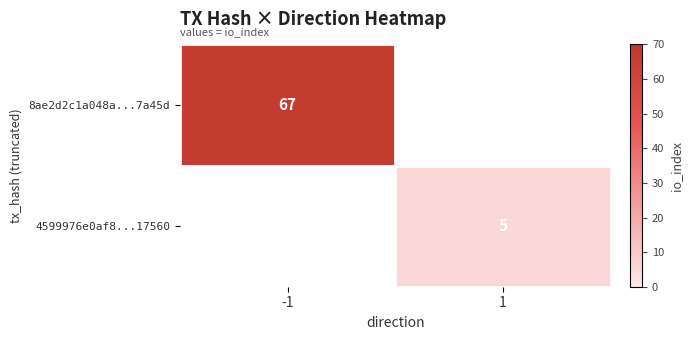

At how many categories does at least one series exceed 47?

1